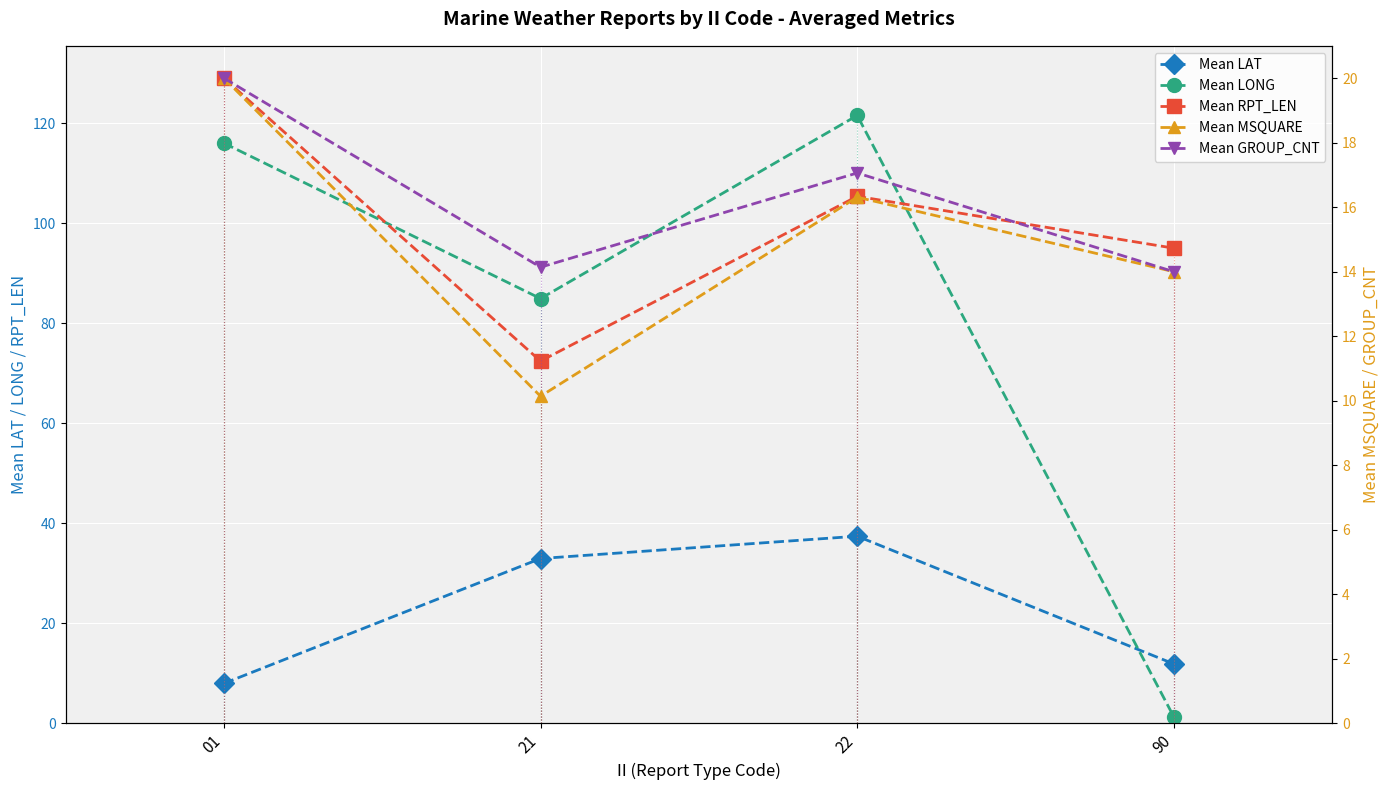

The value of Mean LAT at 01 is 8.0. True or false?

True